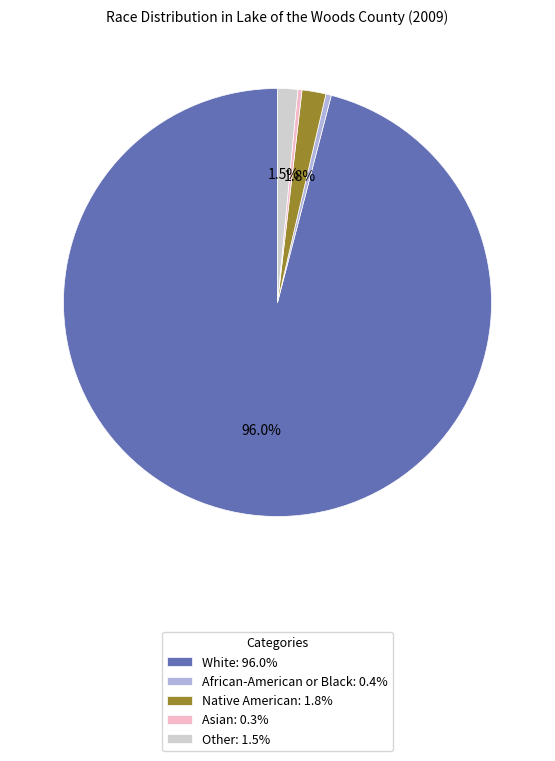

Do White and Other together represent more than half of the pie?

Yes